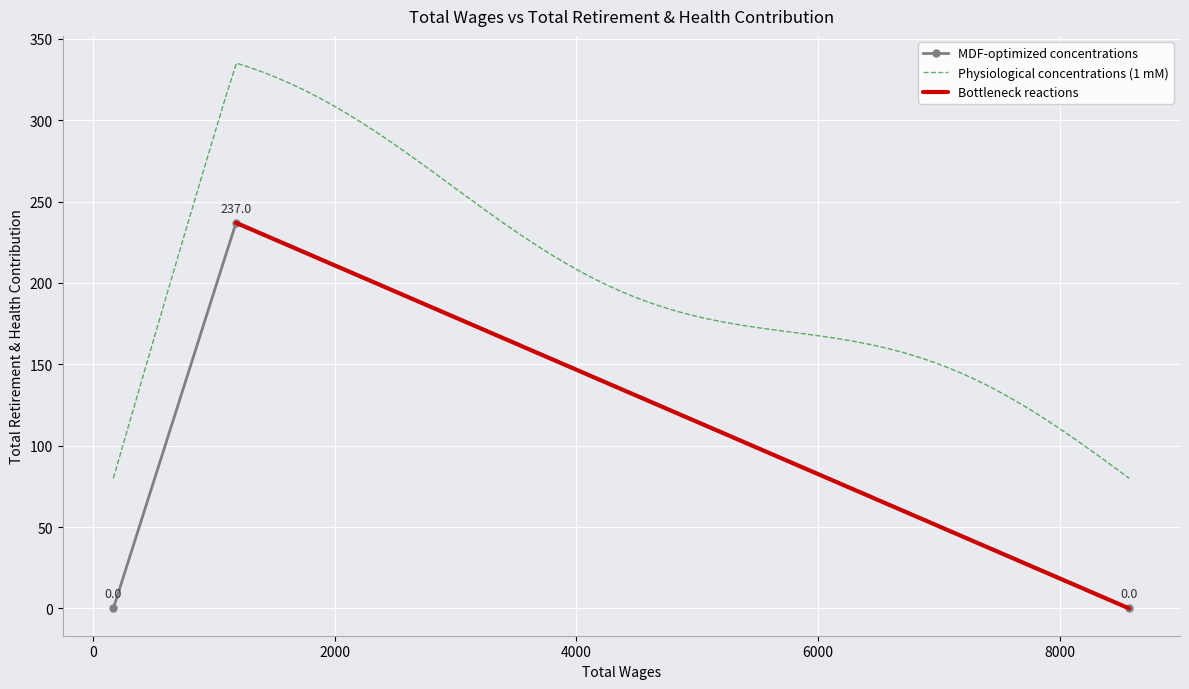

Reading left to right, list all the values displayed in this chart.

0	237	0